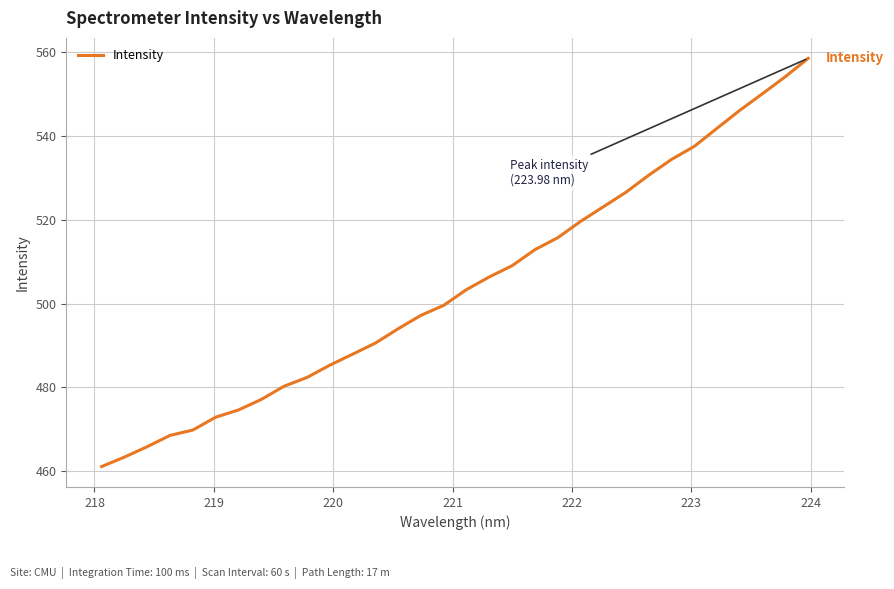

What is the minimum value shown in the chart?

461.1